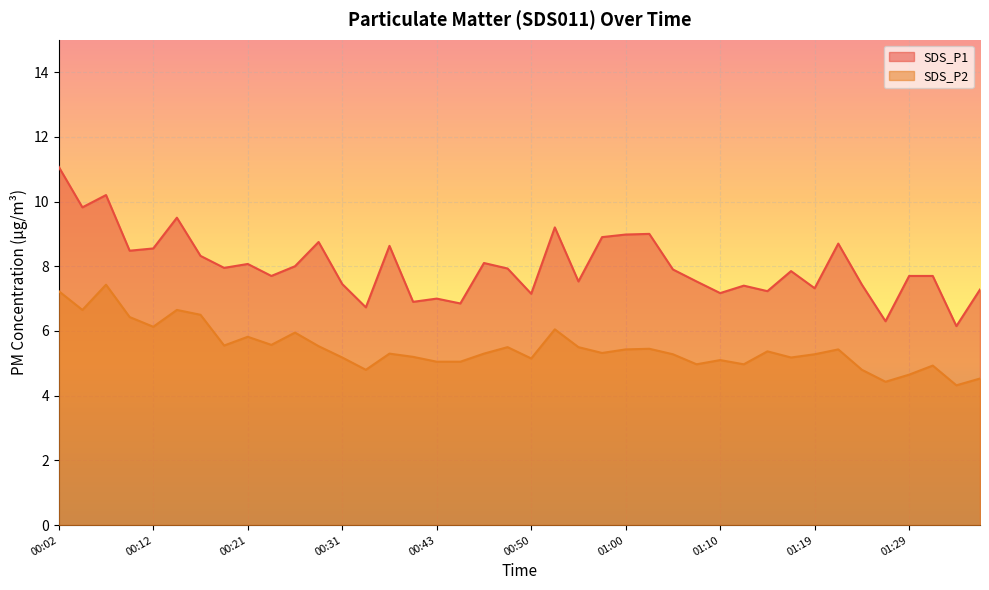

Does the chart display data point markers on the line(s)?

No